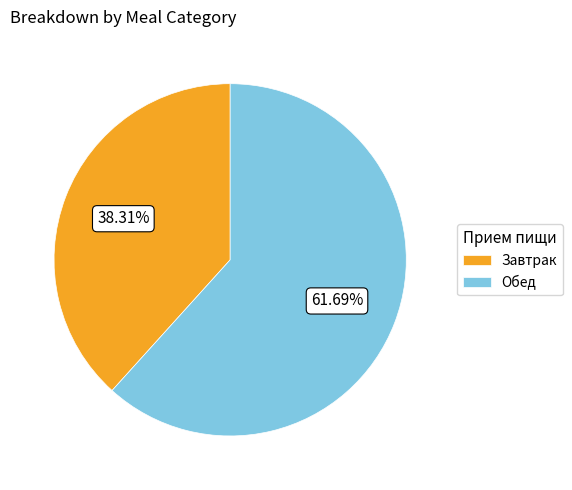

Which slice is the largest?

Обед